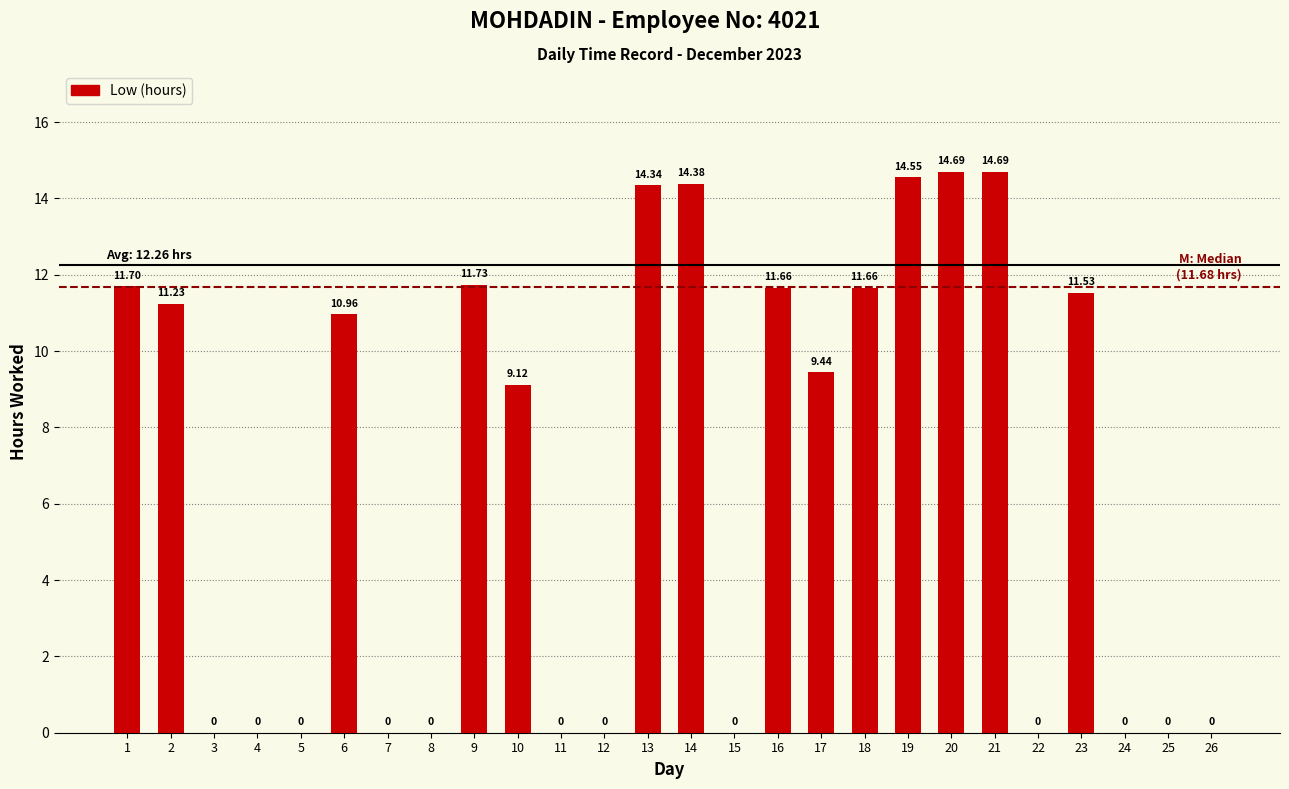

How many data points are above 9?

14